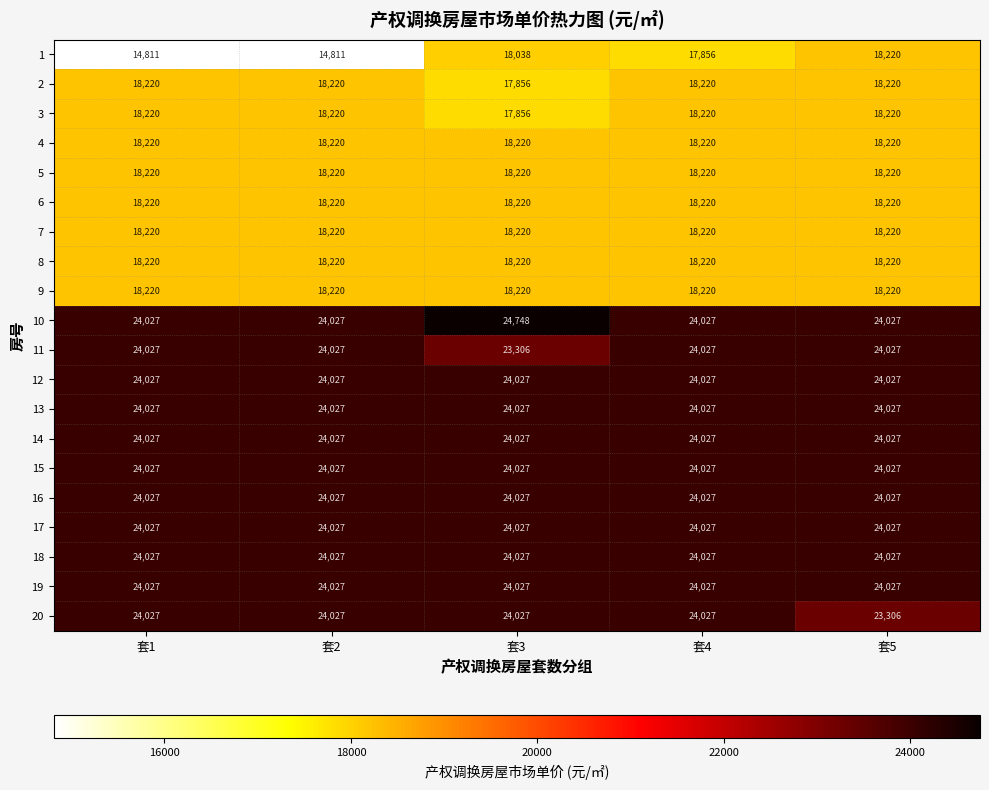

What is the minimum value for 17?

24027